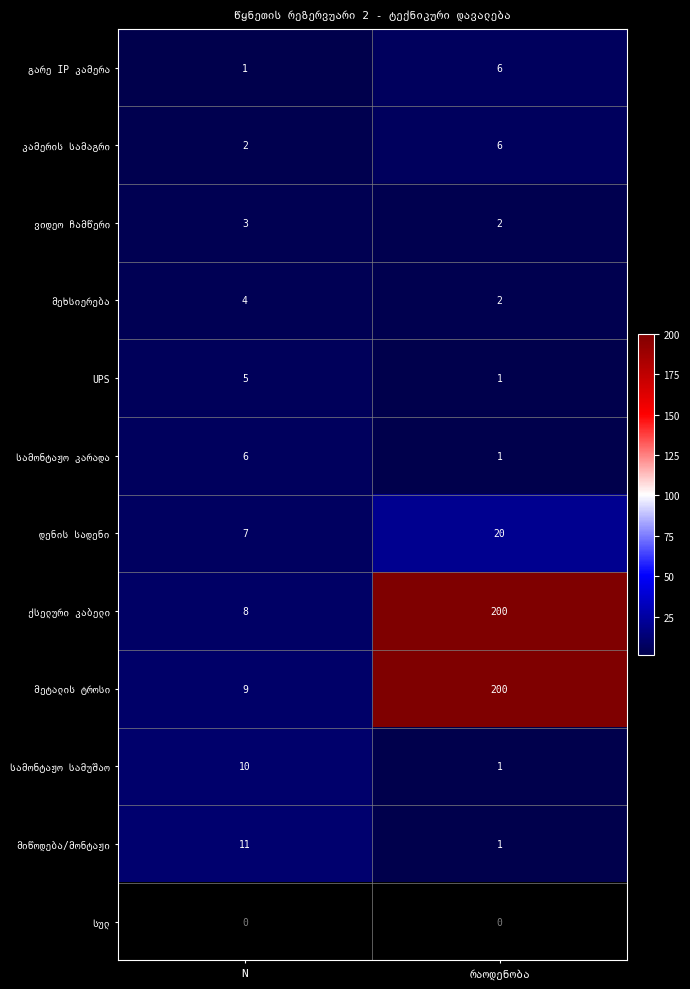

What is the difference between the maximum and minimum values in the UPS series?

4